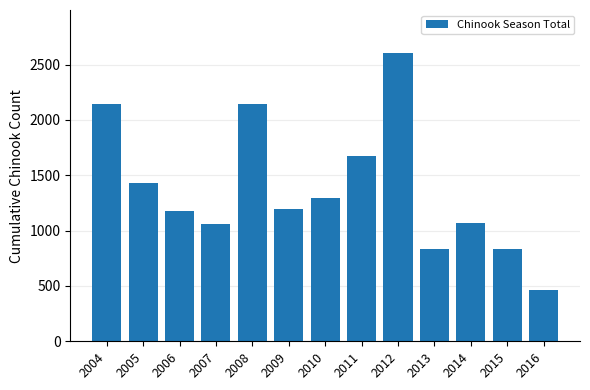

What is the difference between the maximum and minimum values?

2144